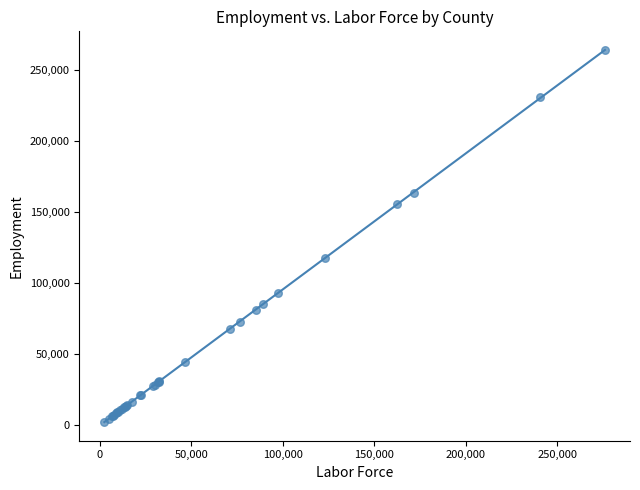

What Y value in the scatter plot is closest to 133023?

117591